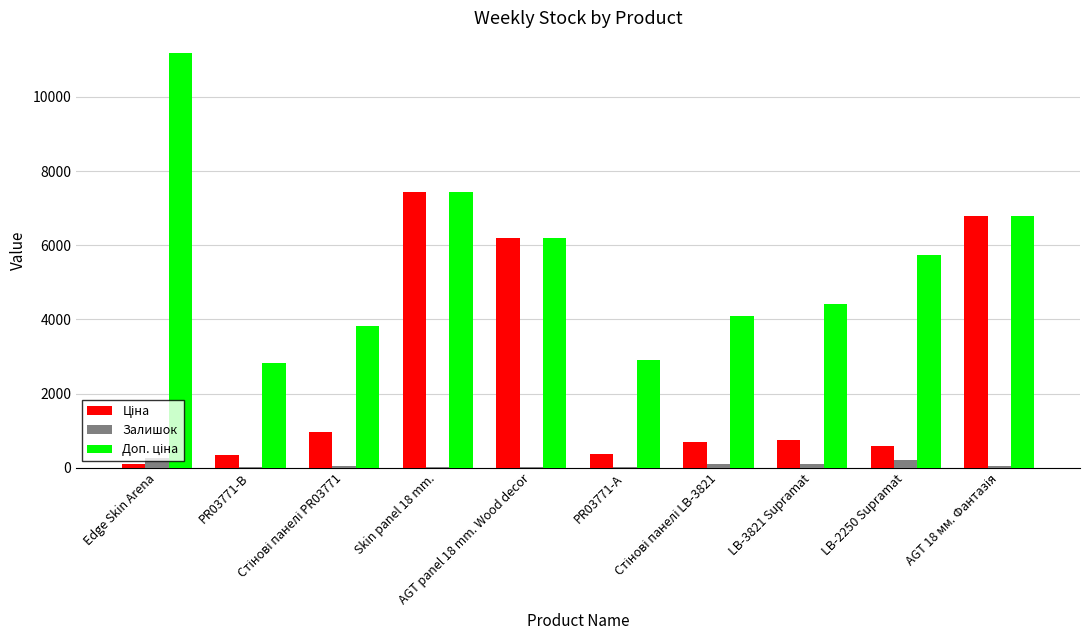

What is the maximum value for Залишок?

260.0